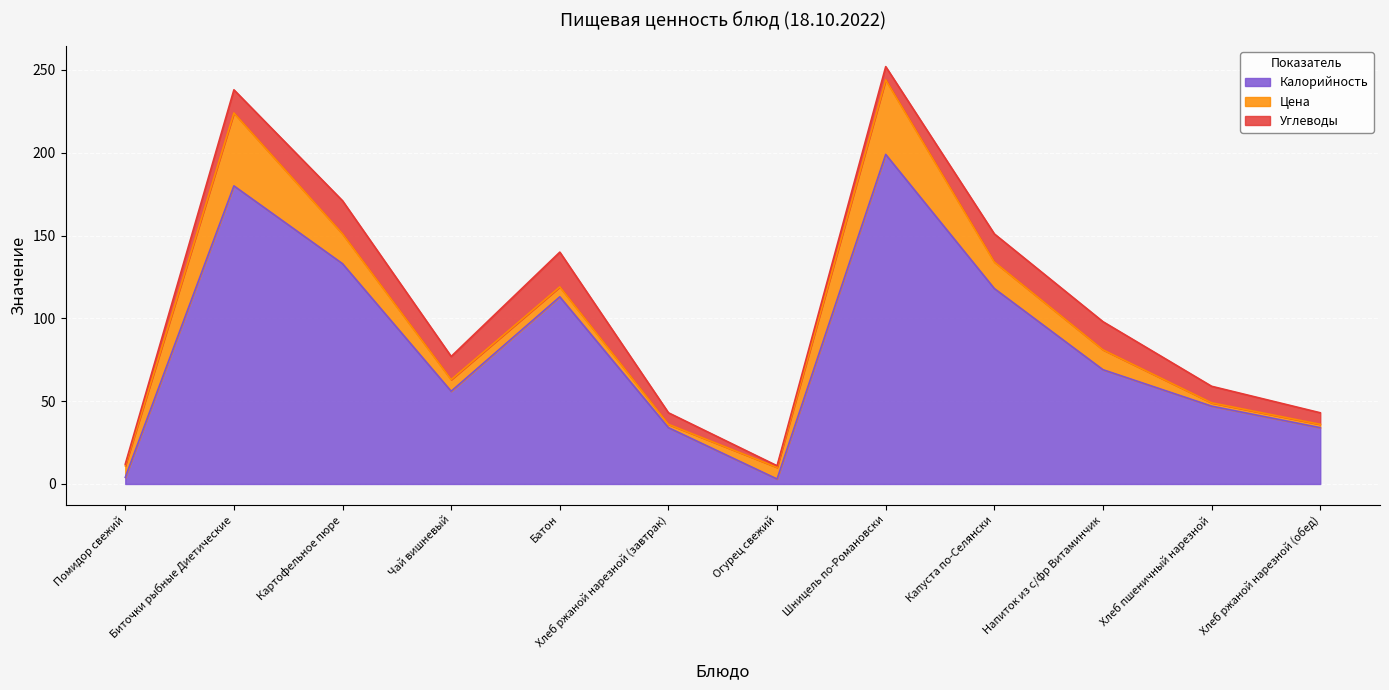

Which series has the largest total across all categories?

Калорийность